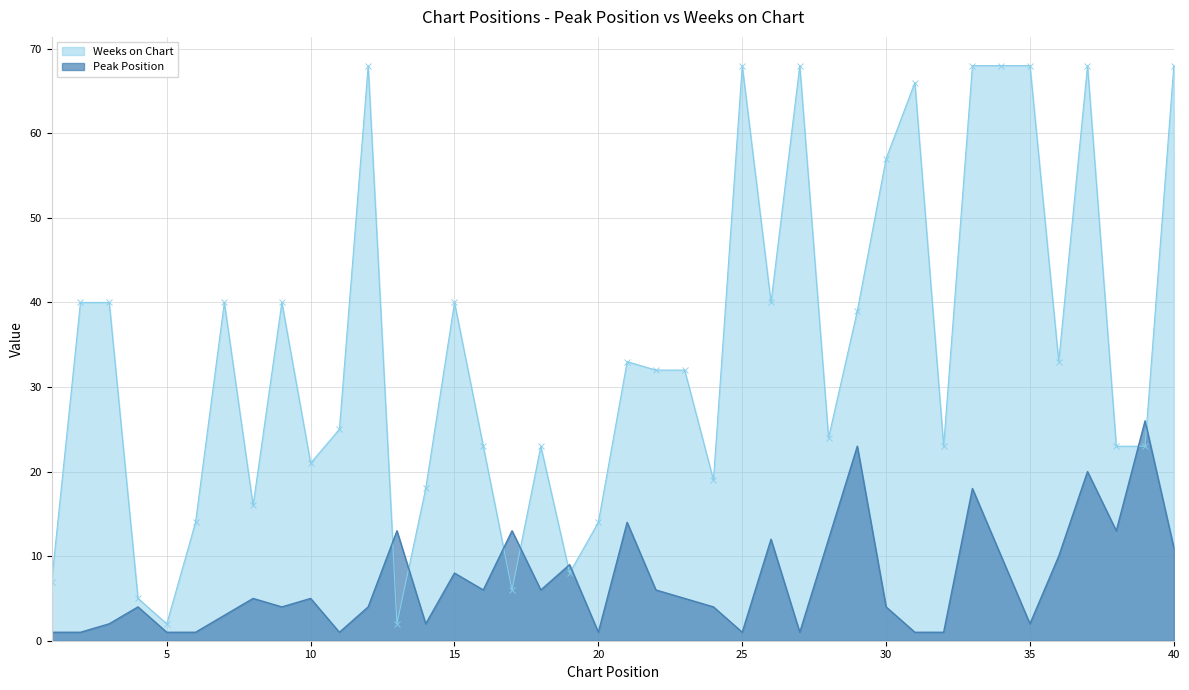

Rank the categories by Weeks on Chart value from highest to lowest.

12, 25, 27, 33, 34, 35, 37, 40, 31, 30, 2, 3, 7, 9, 15, 26, 29, 21, 36, 22, 23, 11, 28, 16, 18, 32, 38, 39, 10, 24, 14, 8, 6, 20, 19, 1, 17, 4, 5, 13